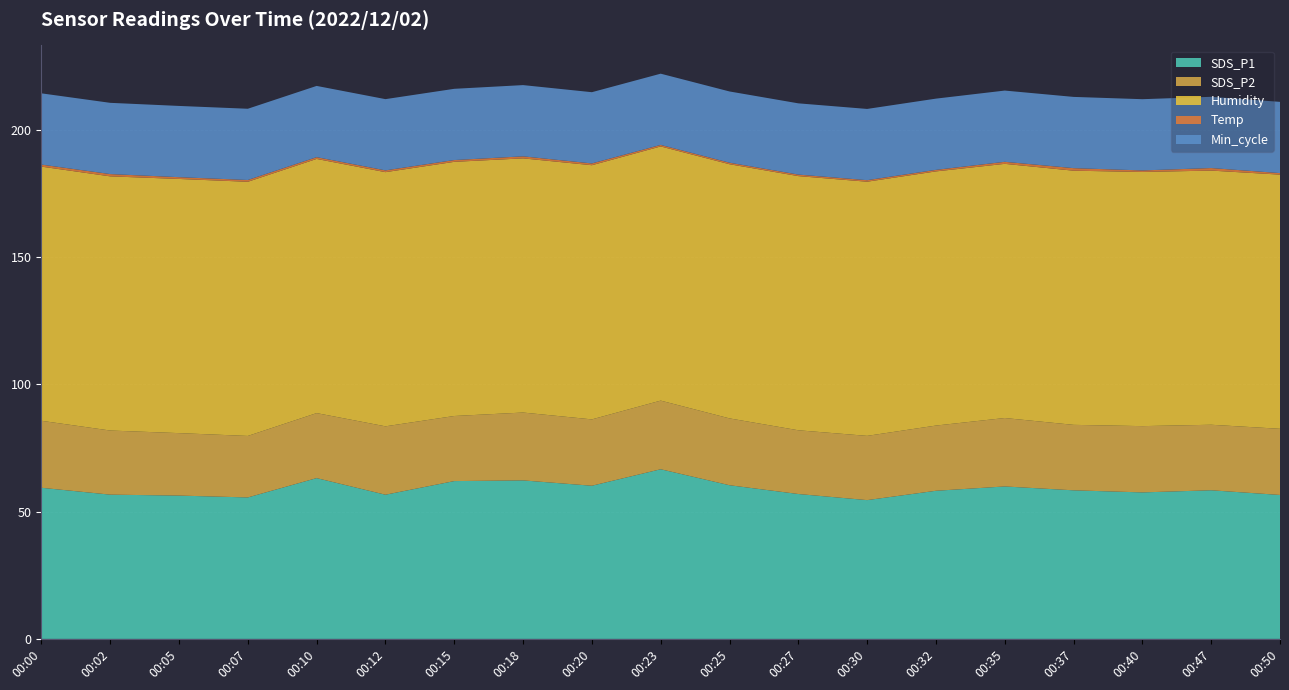

Is it true that SDS_P1 equals 14.0 at 00:12?

False